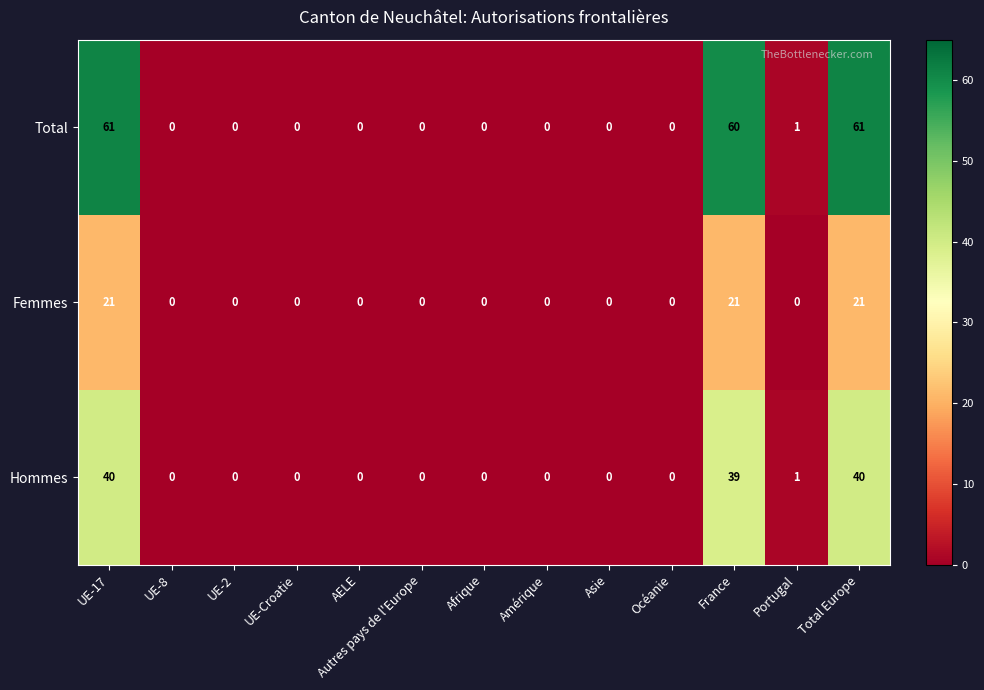

What is the difference between the maximum and second lowest values in the Femmes series?

21